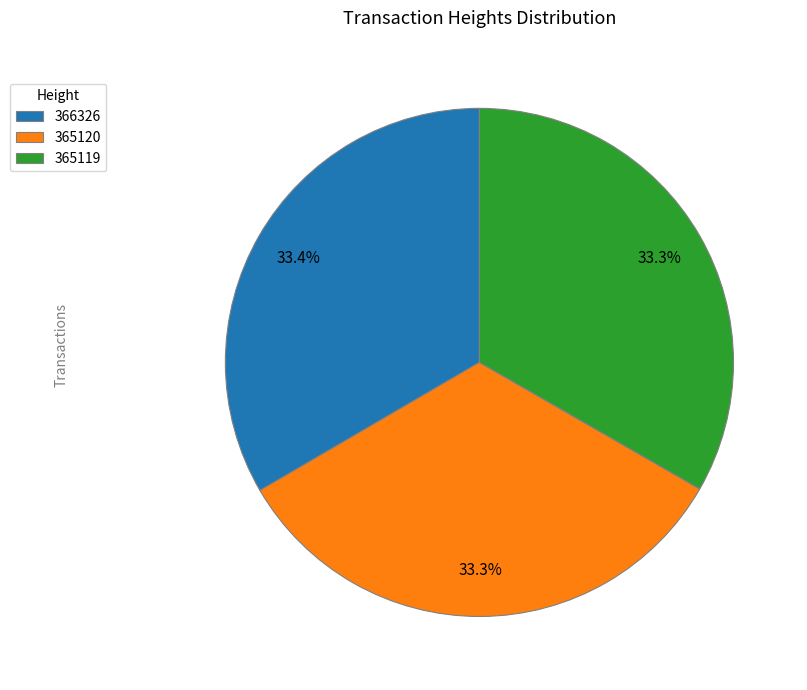

True or false: 365119 accounts for 33% of the total.

True